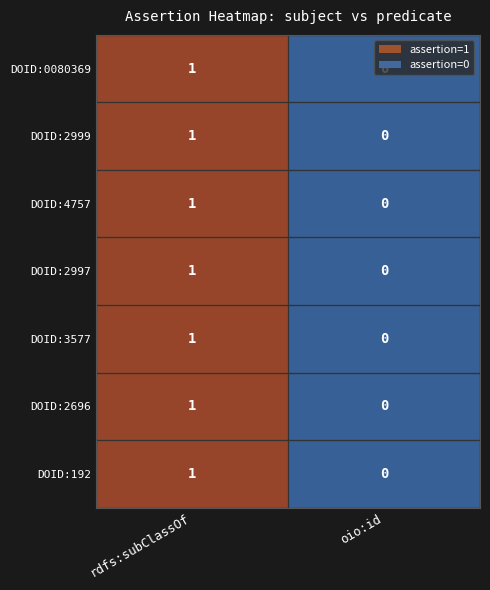

List the labels in order of DOID:2696 value, smallest first.

oio:id, rdfs:subClassOf